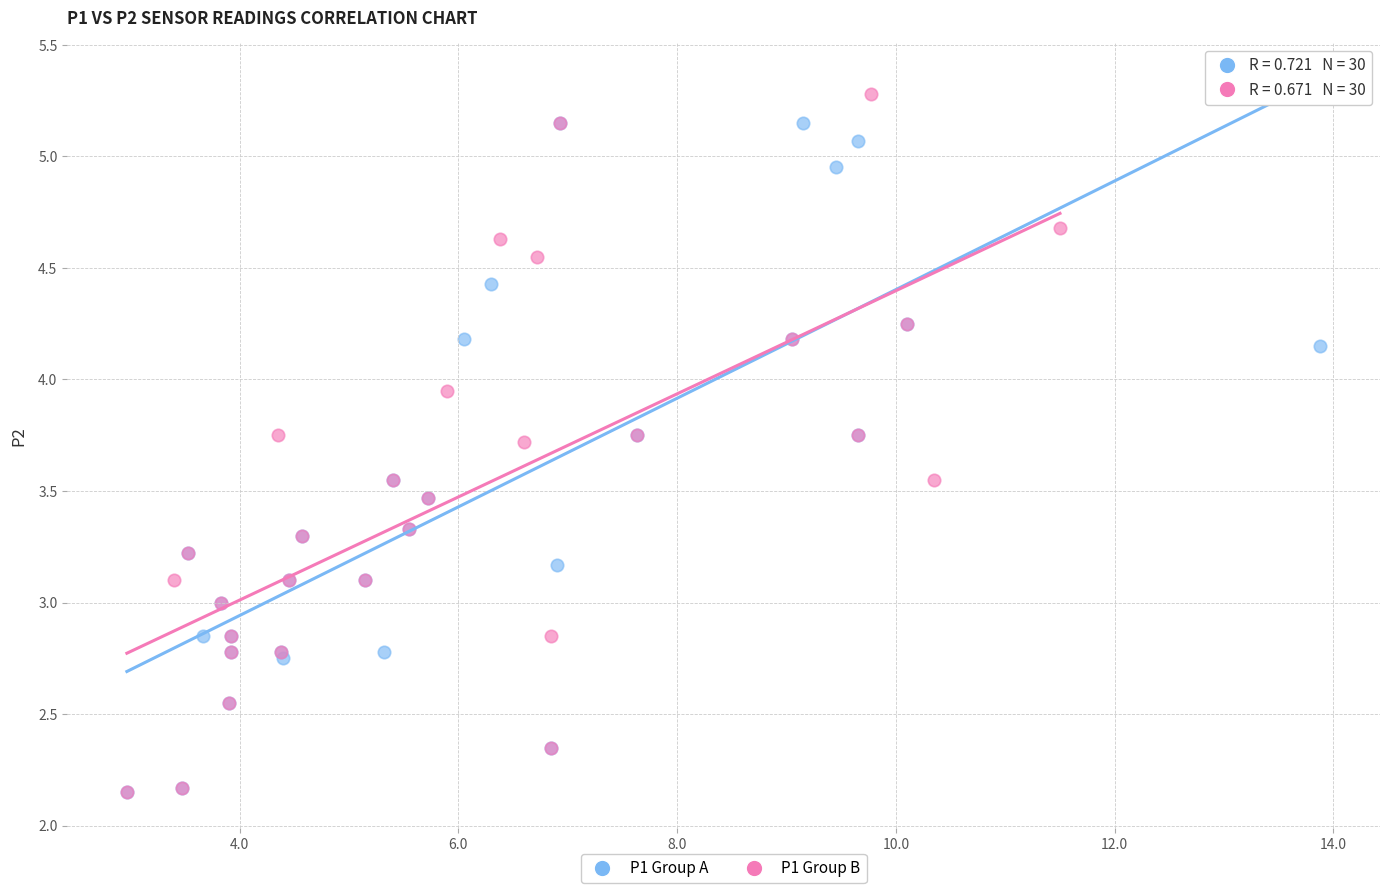

What are all the series names shown in the legend?

P1 Group A, P1 Group B